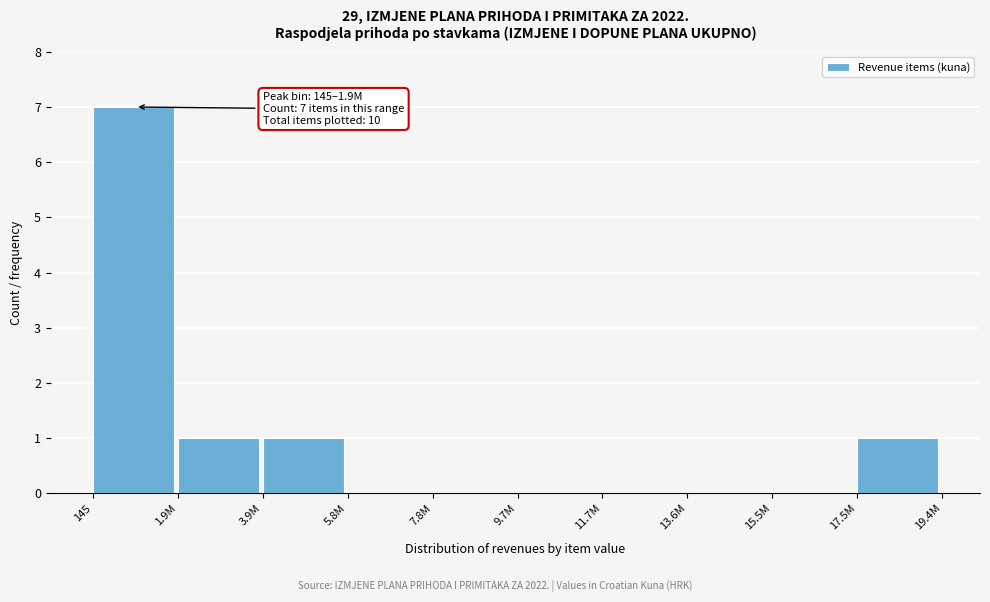

Reading left to right, transcribe all the data shown in this chart.

145=7	1.9M=1	3.9M=1	5.8M=0	7.8M=0	9.7M=0	11.7M=0	13.6M=0	15.5M=0	17.5M=1